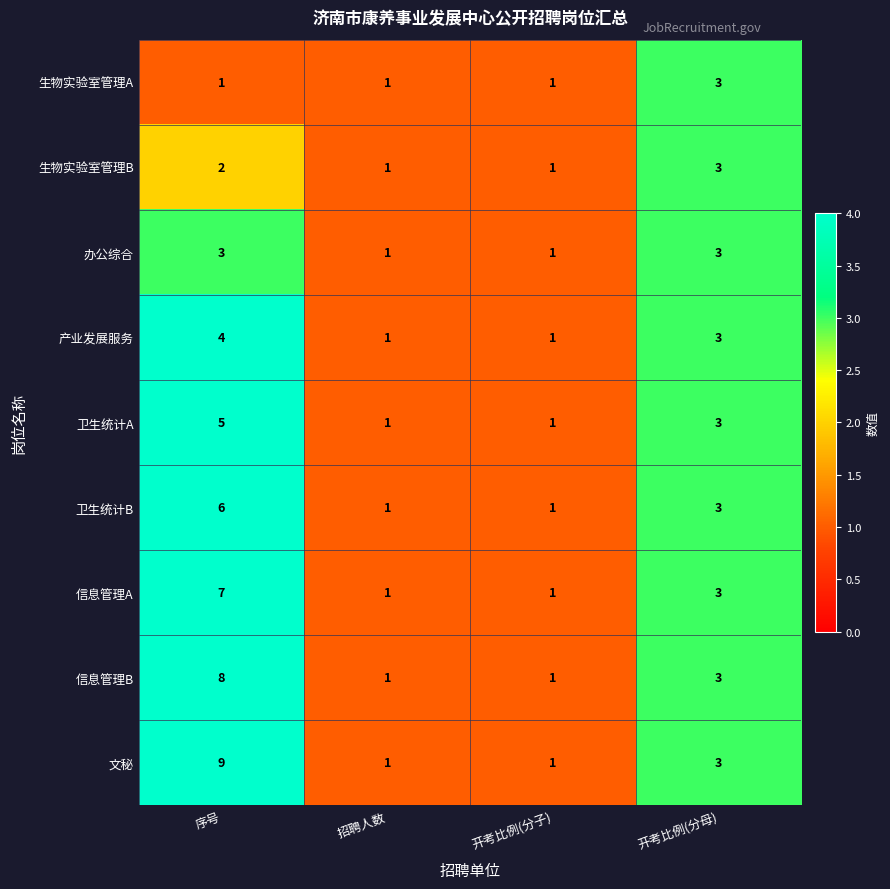

How many data points does each series have?

4